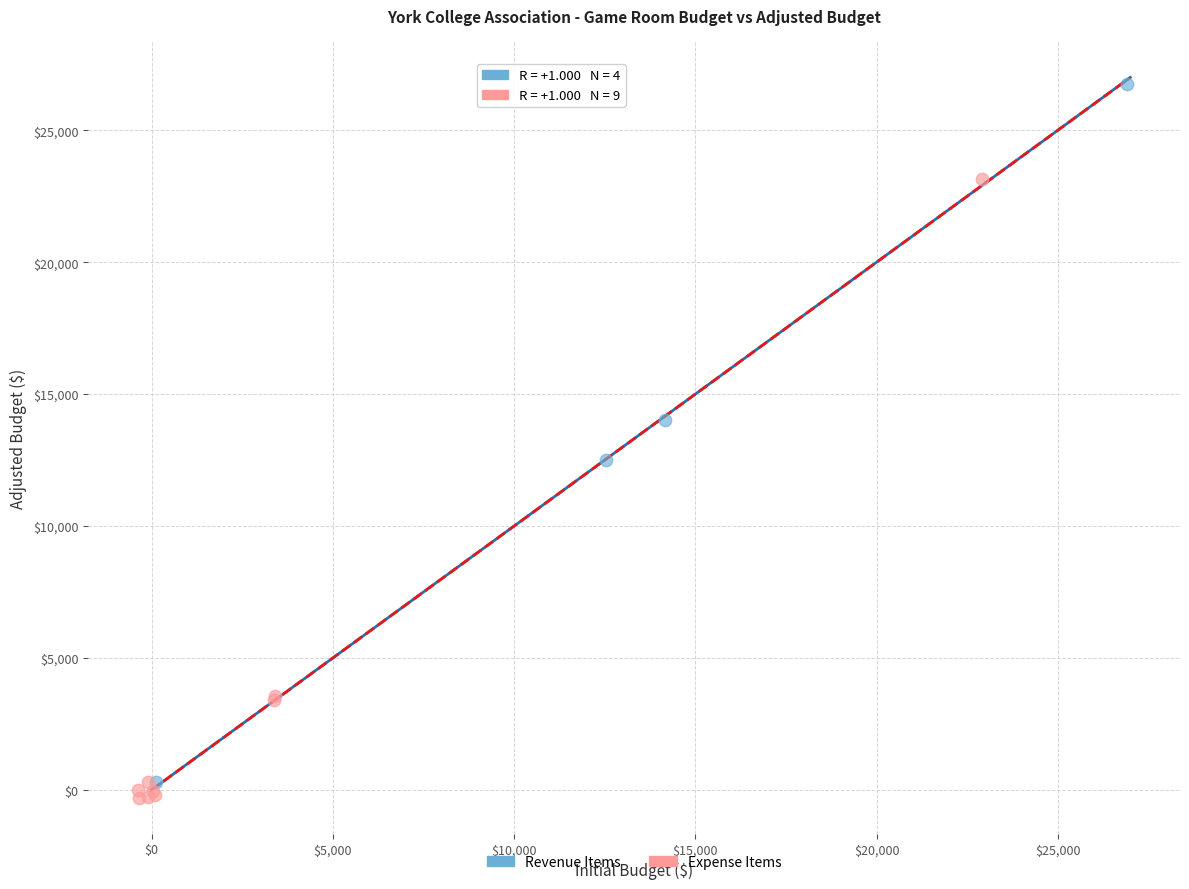

Which series has the widest spread of Y values?

Revenue Items